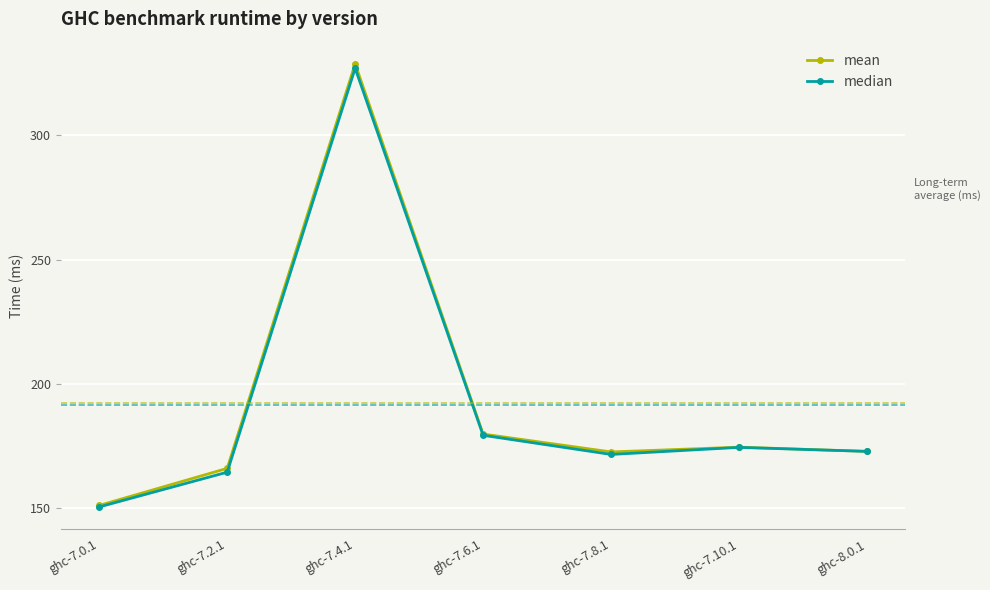

Does the chart have visible grid lines?

Yes